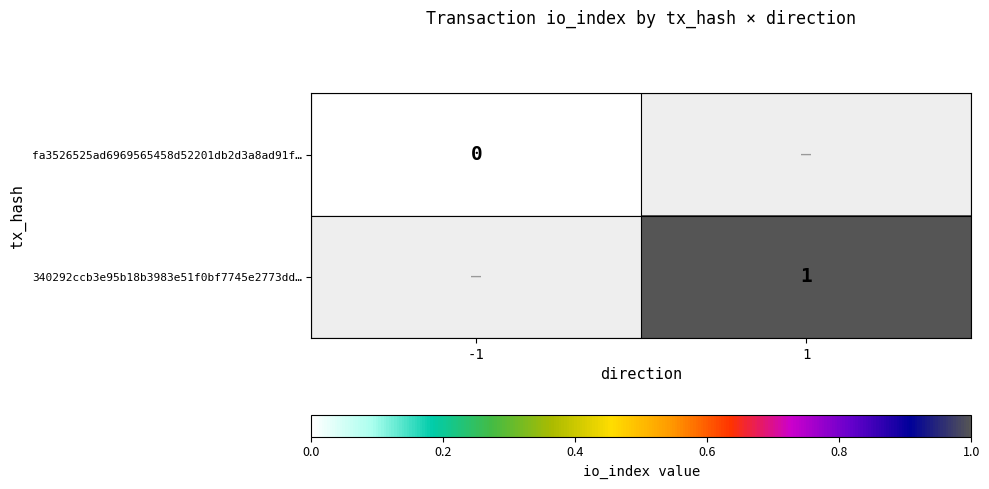

Is the value of 340292ccb3e95b18b3983e51f0bf7745e2773dd… at 1 greater than the value of fa3526525ad6969565458d52201db2d3a8ad91f… at -1?

Yes